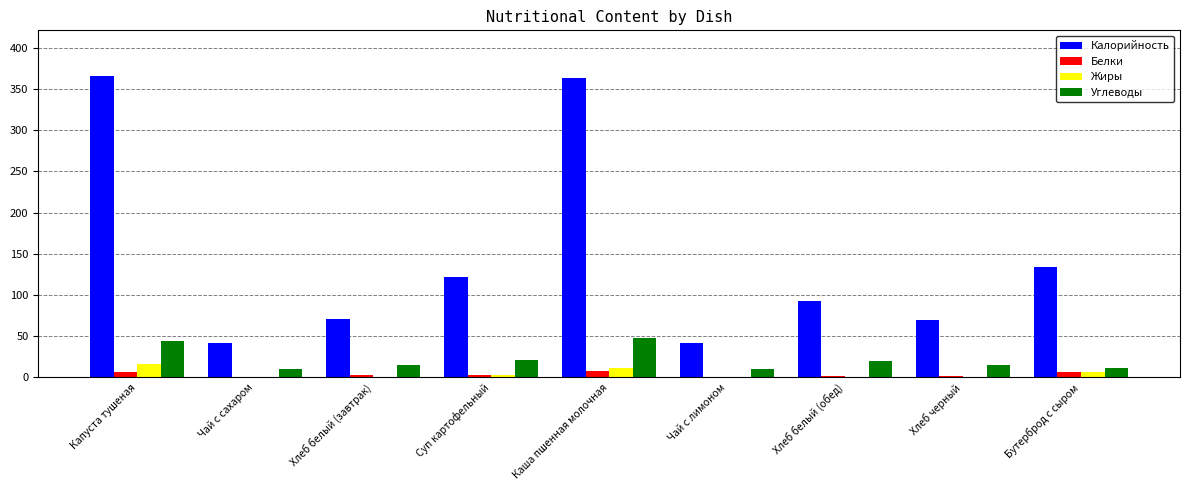

True or false: Жиры has a value of 0.0 at Хлеб белый (обед).

True